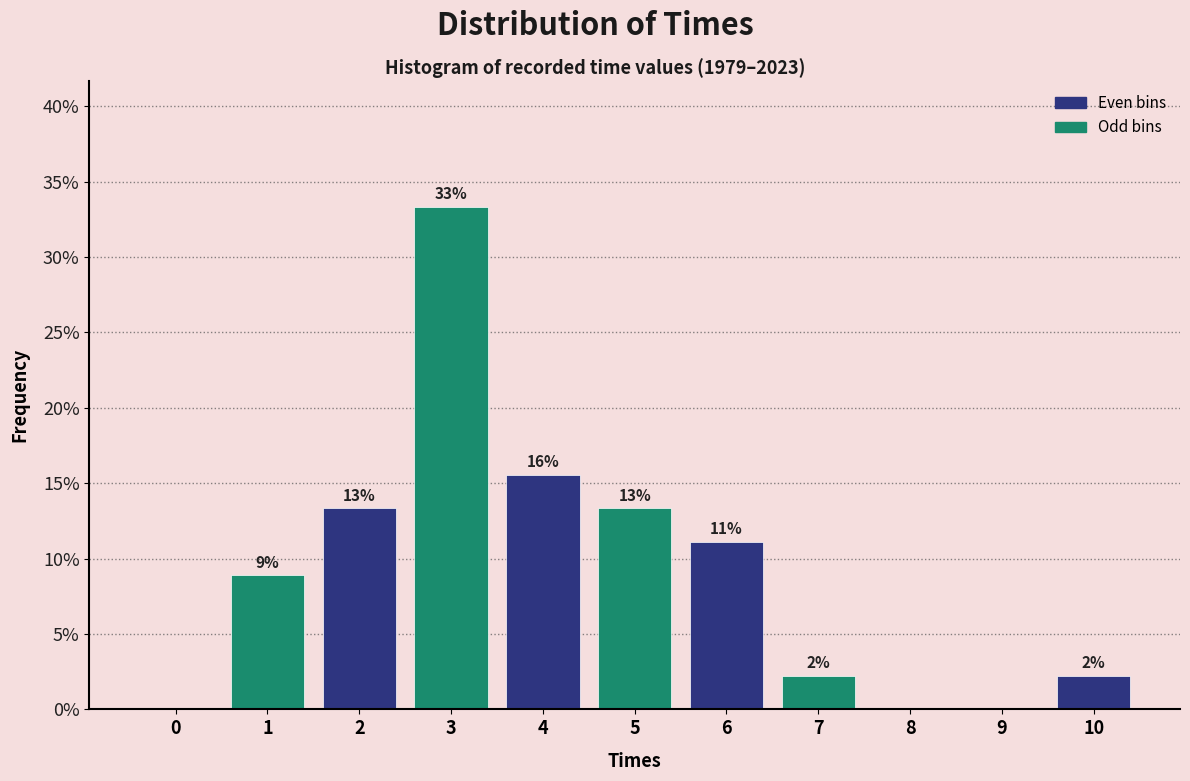

Are the bars horizontal?

No